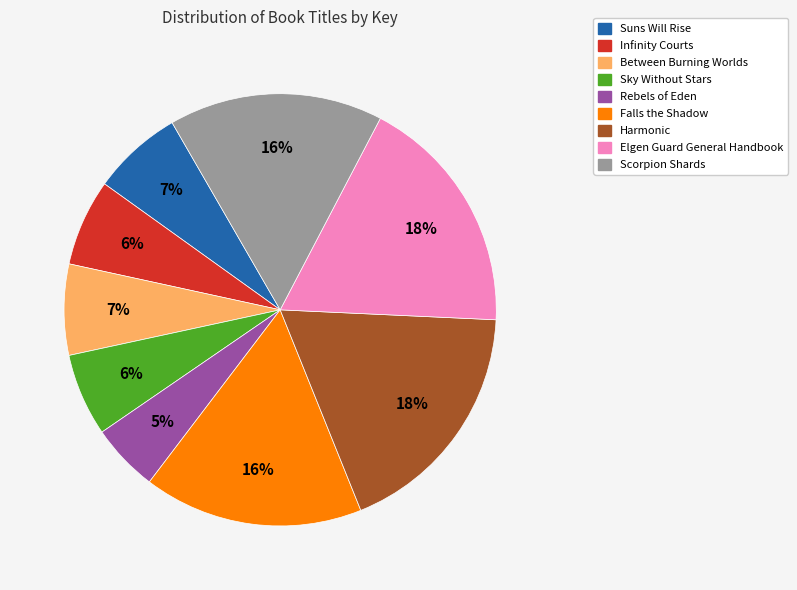

Combined, do Infinity Courts and Falls the Shadow account for over 50%?

No